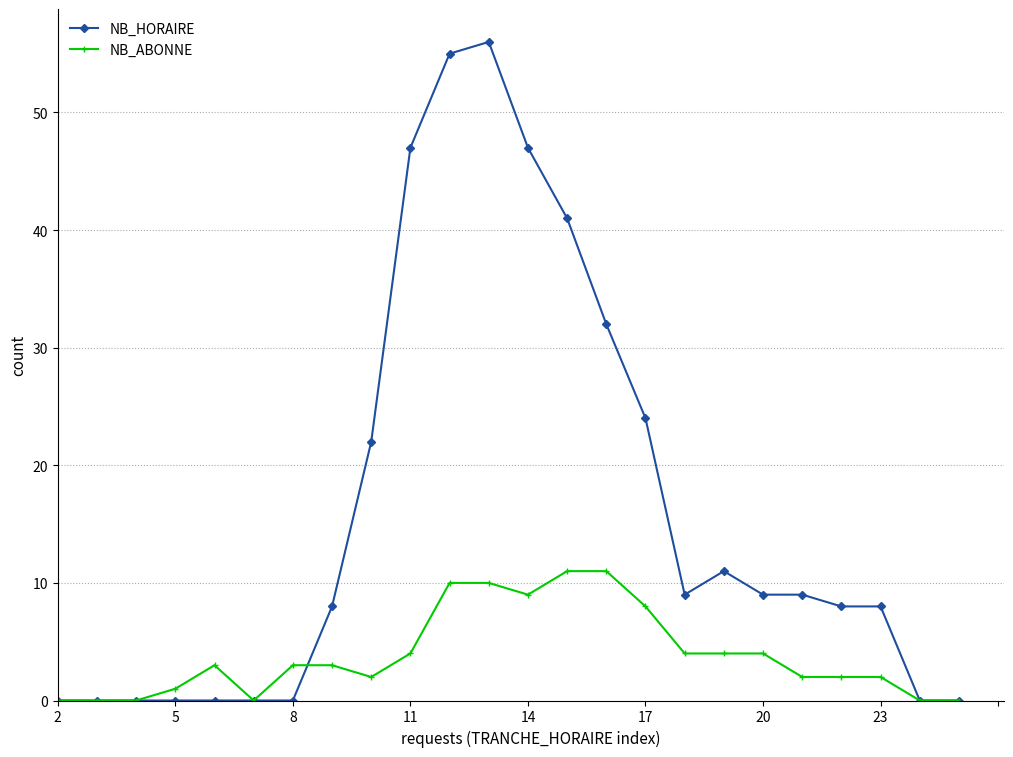

Count the number of categories in the chart.

24